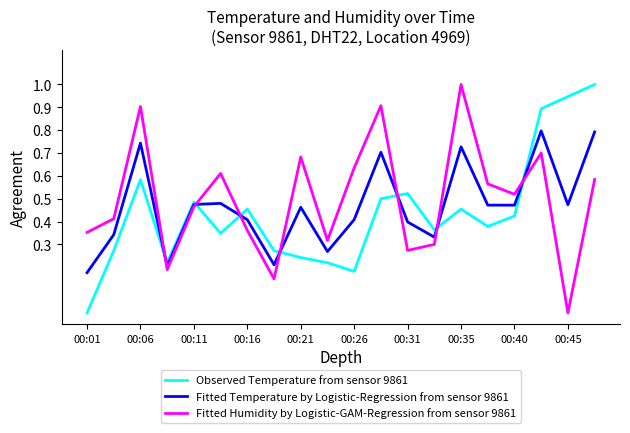

What is the highest value of the Fitted Humidity by Logistic-GAM-Regression from sensor 9861 series?

1.0